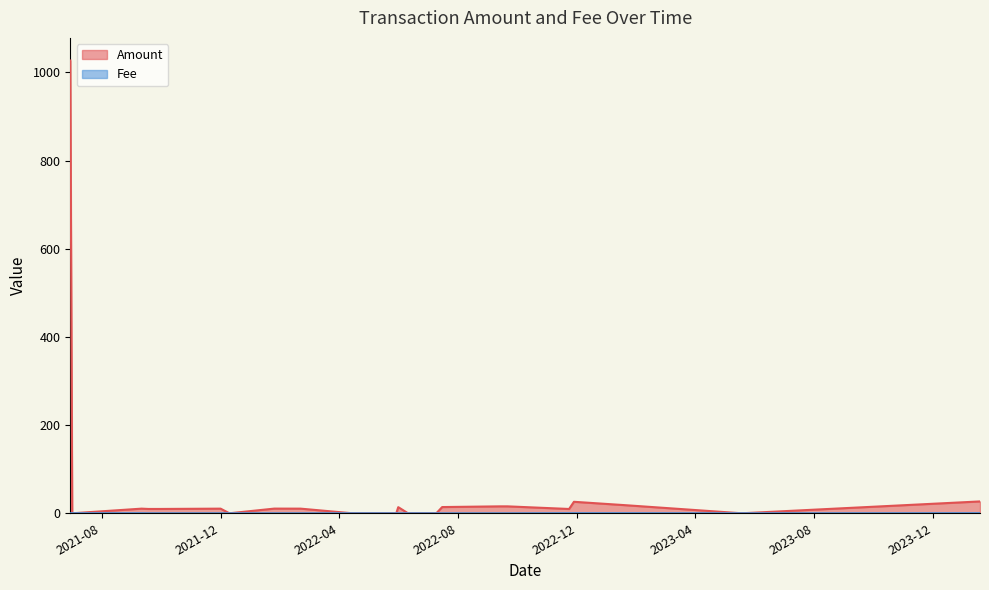

How many interior local valleys does the Amount series have?

5